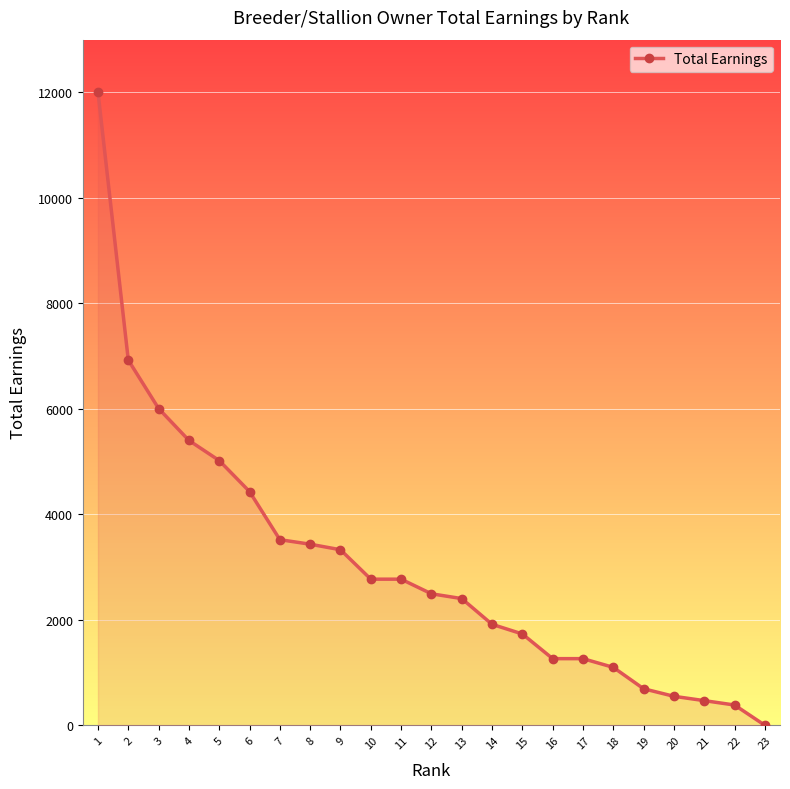

Reading left to right, extract all data points from this chart.

12002	6924	6006	5401	5019	4431	3519	3433	3328	2770	2770	2493	2402	1914	1731	1263	1263	1098	692	549	467	384	0